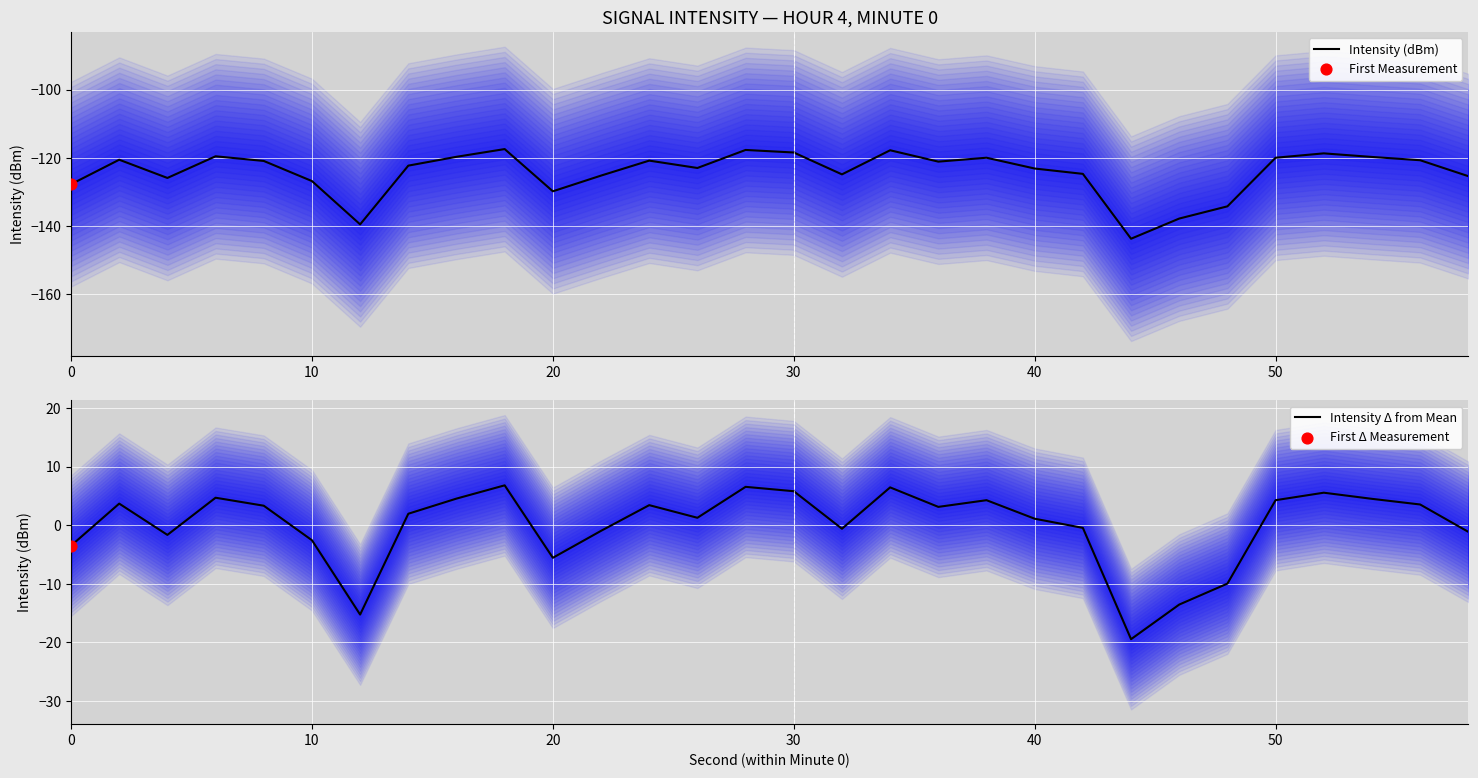

The Intensity Δ from Mean series shows -0.6 at 10. True or false?

False